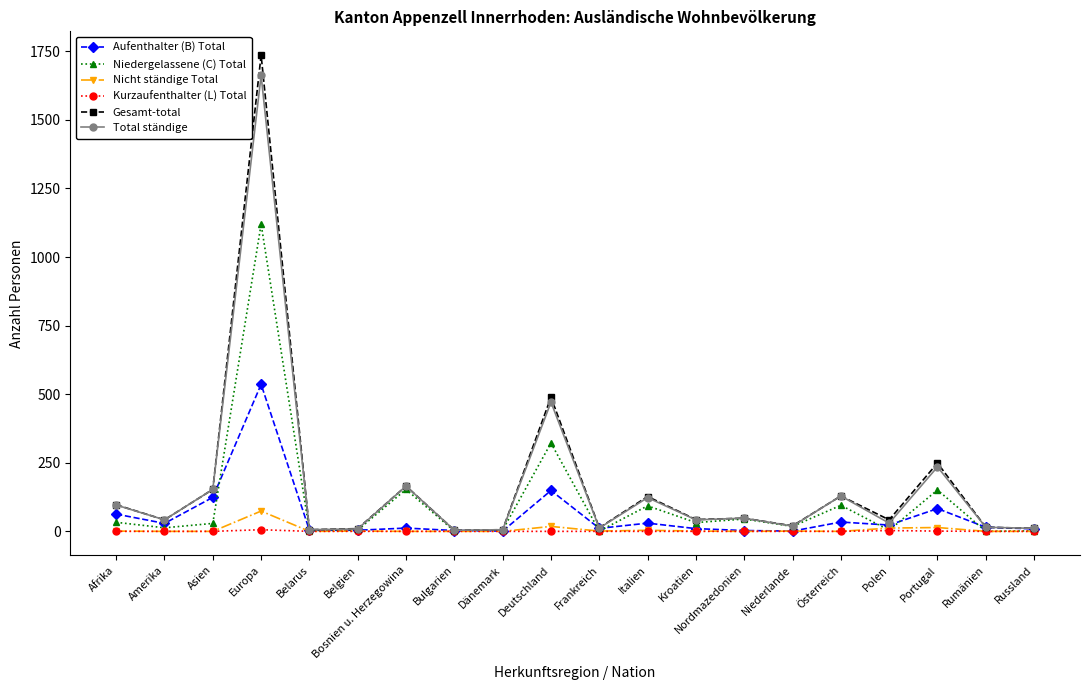

True or false: Aufenthalter (B) Total has more than 1 points higher than both neighbors.

True